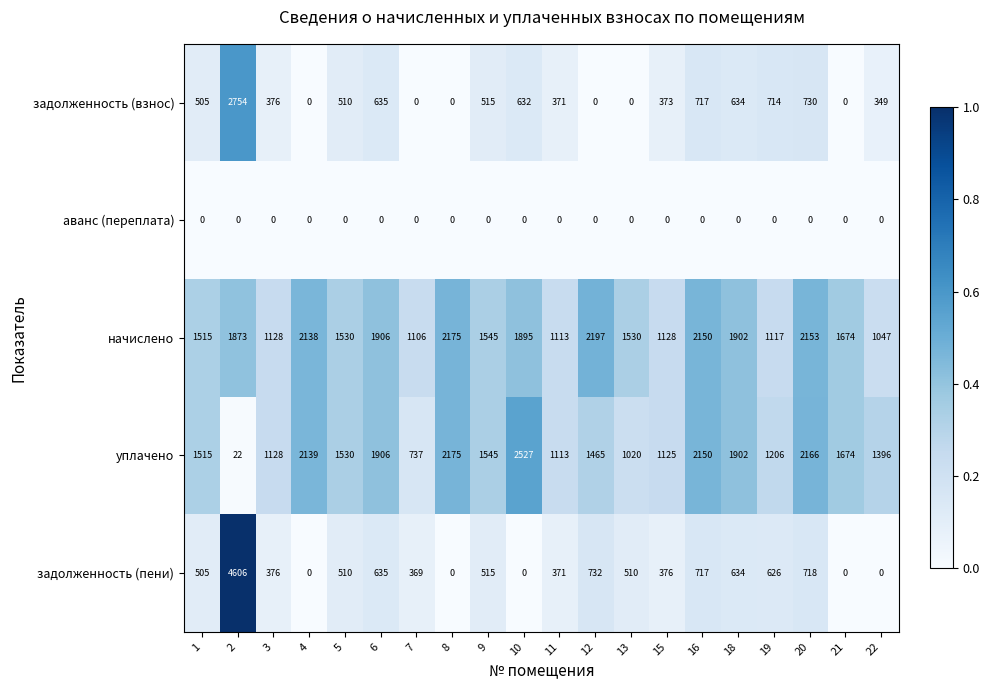

What is the highest value of the начислено series?

2197